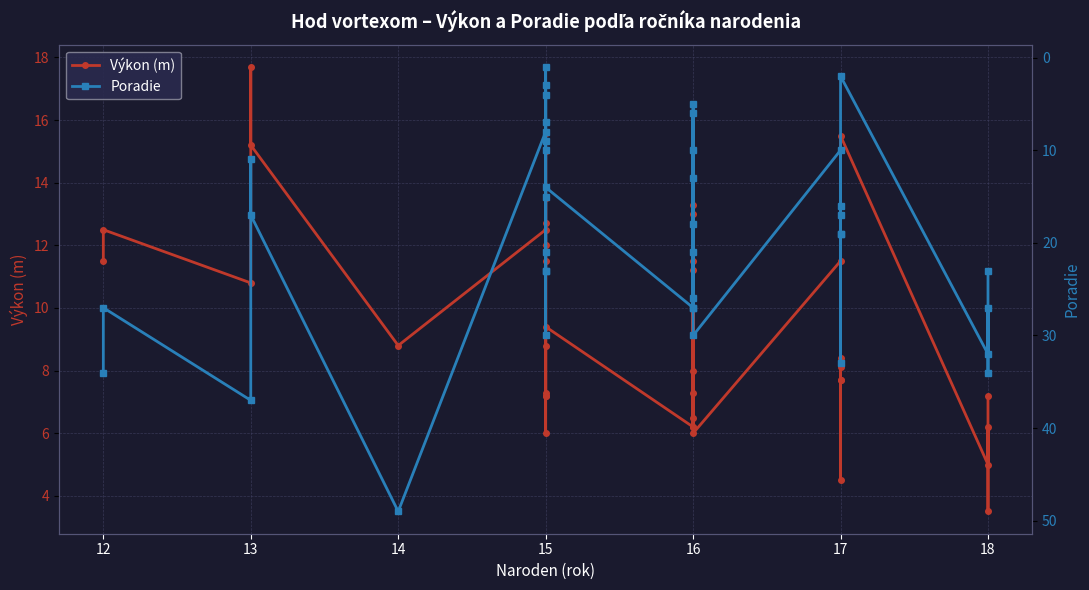

What are all the series names shown in the legend?

Výkon (m), Poradie